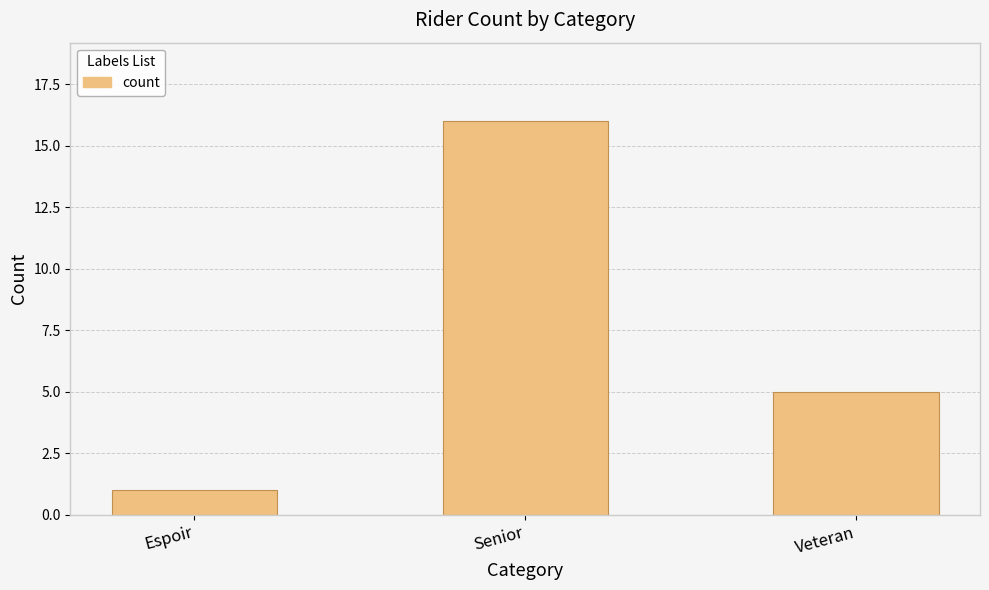

What is the value of the 3rd bar from the left?

5